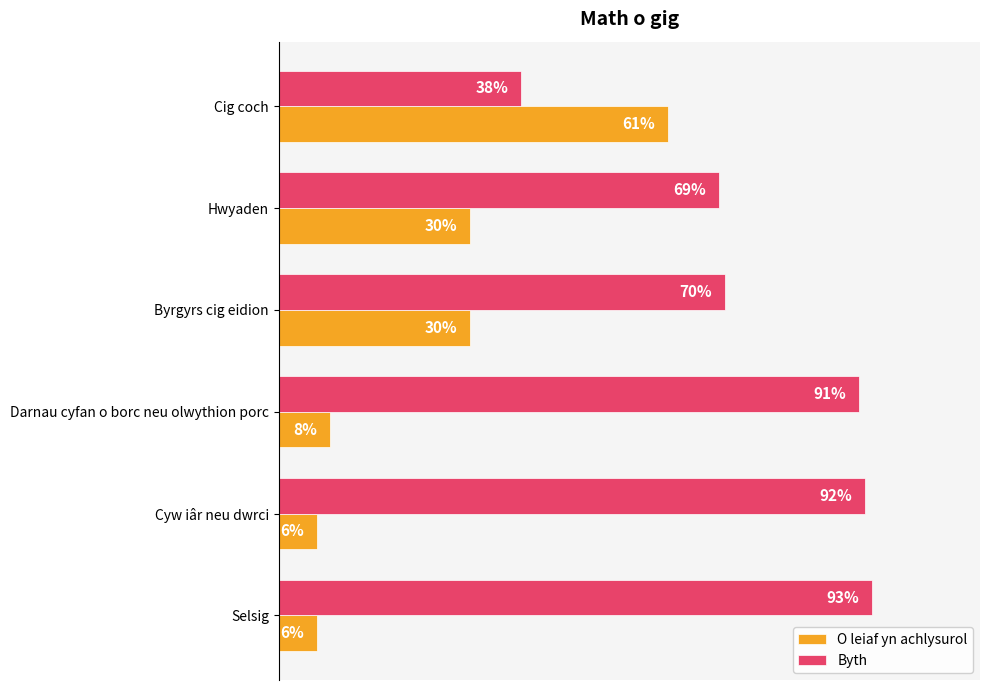

At which category is the sum across all series the highest?

Byrgyrs cig eidion